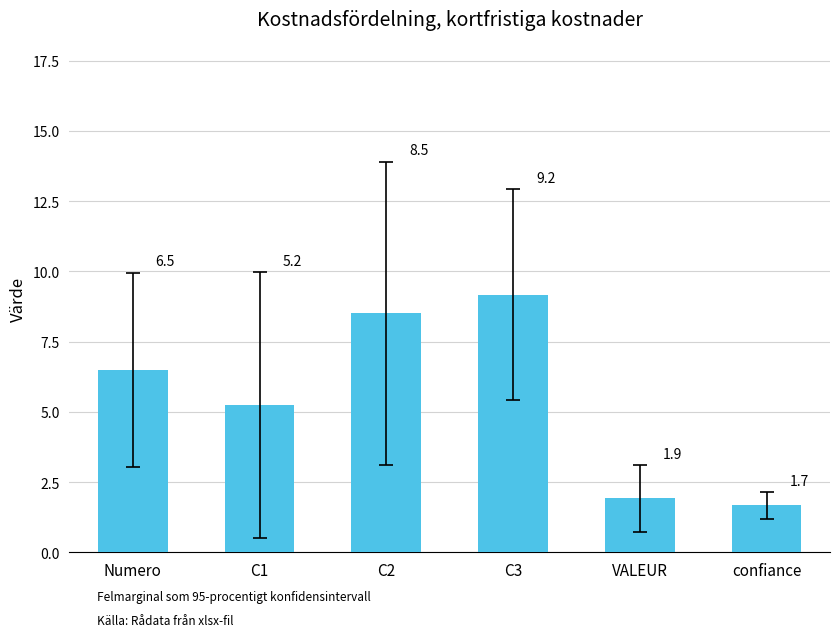

The chart shows a value of 4.3 at C2. True or false?

False